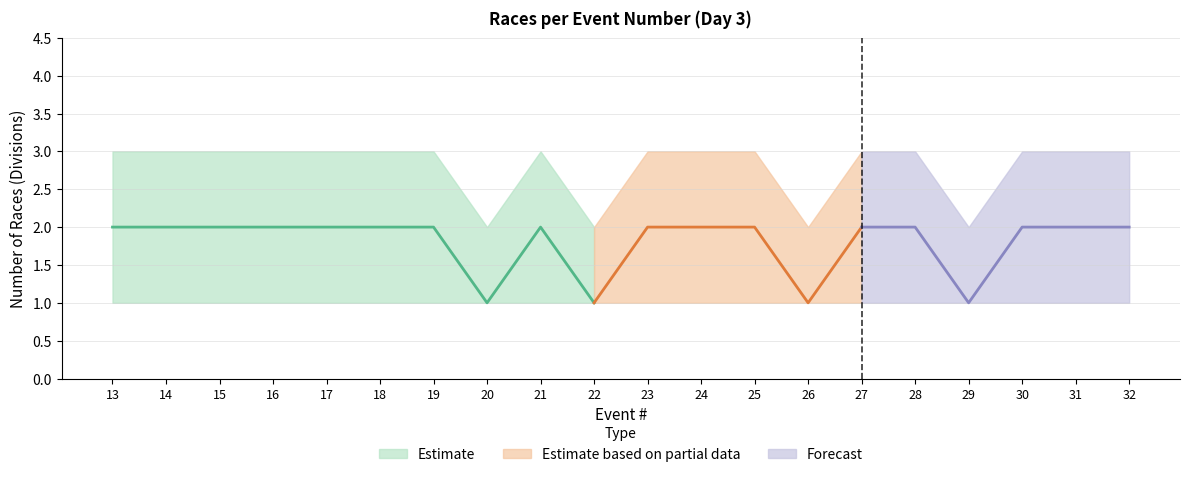

What is the spread (max minus min) of values at 29?

1